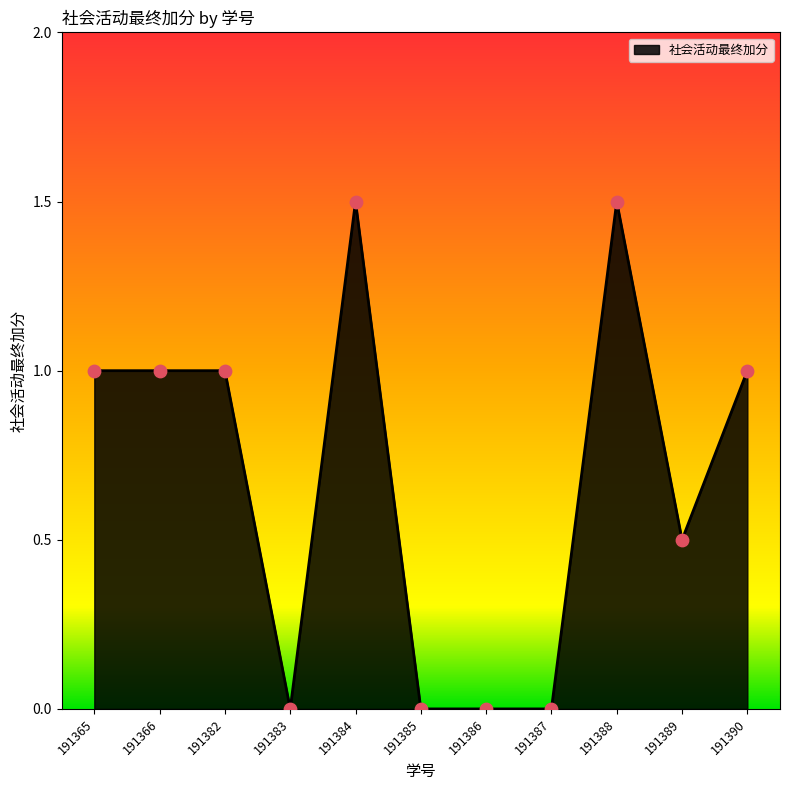

What is the change in value from 191366 to 191384?

+0.5